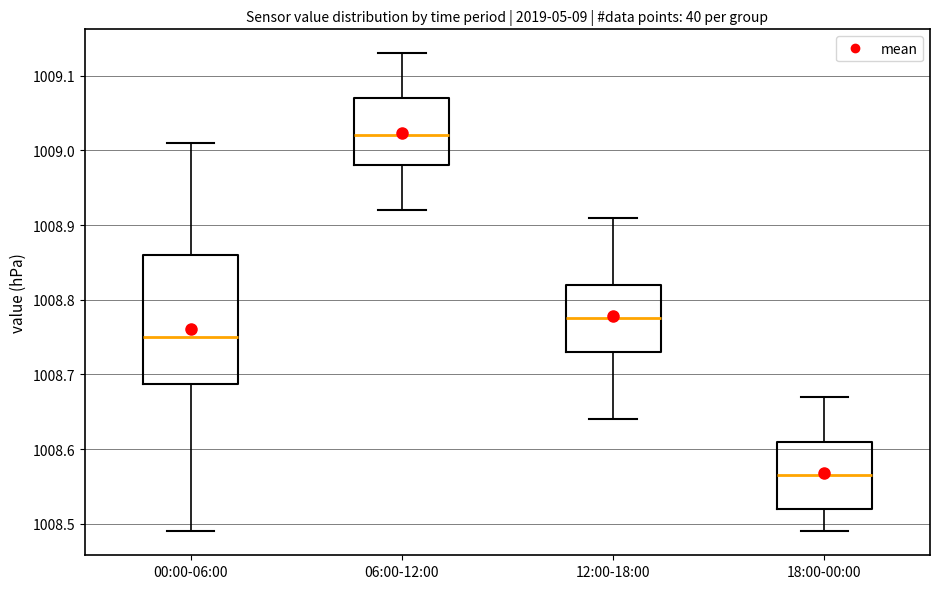

Where is the upper edge of the box for 18:00-00:00 on the y-axis? The values are not printed on the chart, so give them approximately, as read against the axis.

1008.61